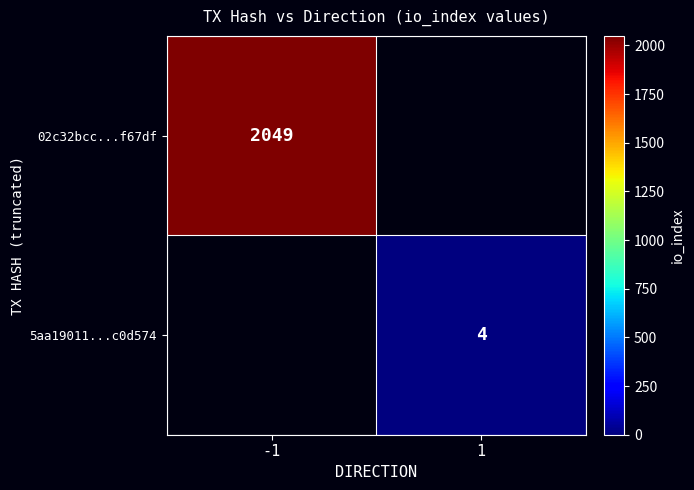

True or false: 02c32bcc...f67df has a value of 1236 at -1.

False